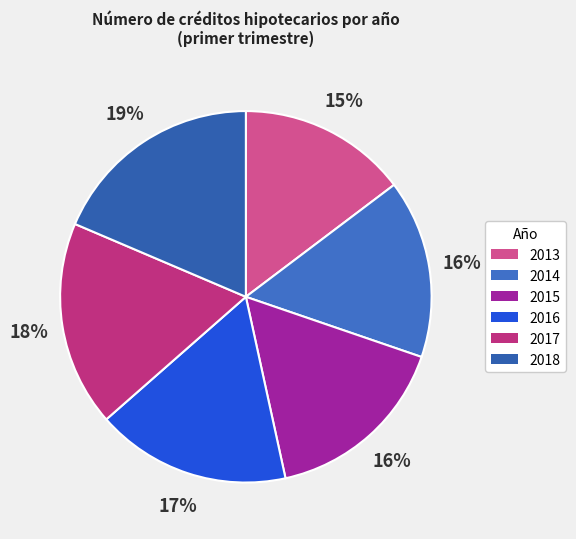

Rank the categories by value from lowest to highest.

2013, 2014, 2015, 2016, 2017, 2018